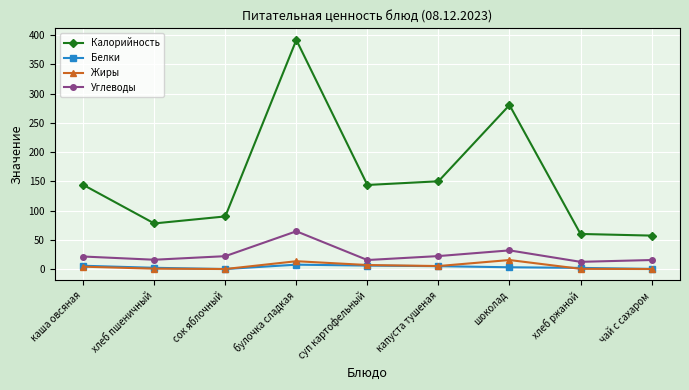

At which category is the sum across all series the highest?

булочка сладкая